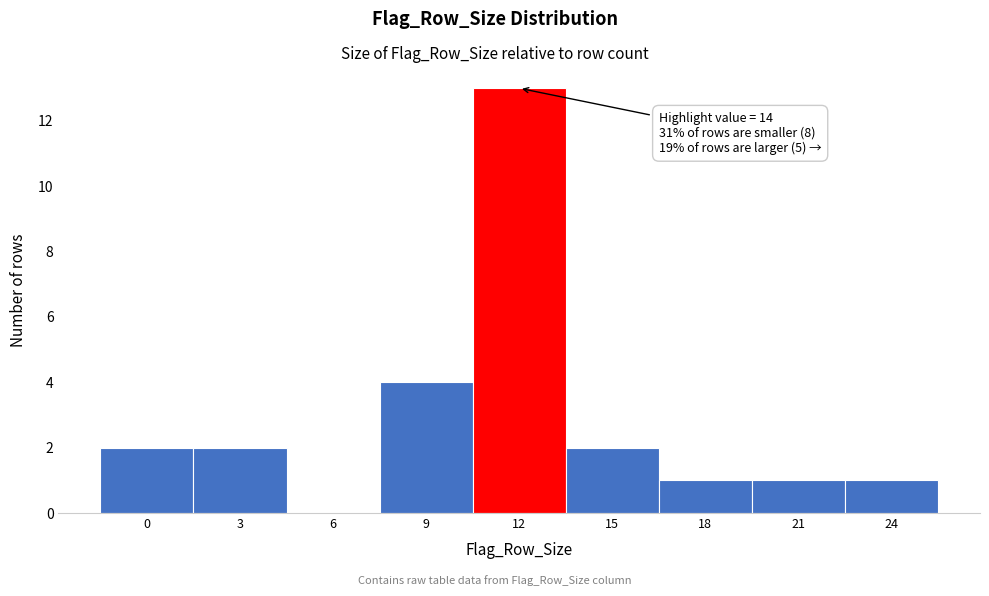

Reading left to right, what are all the values shown in this chart?

0=2	3=2	6=0	9=4	12=13	15=2	18=1	21=1	24=1